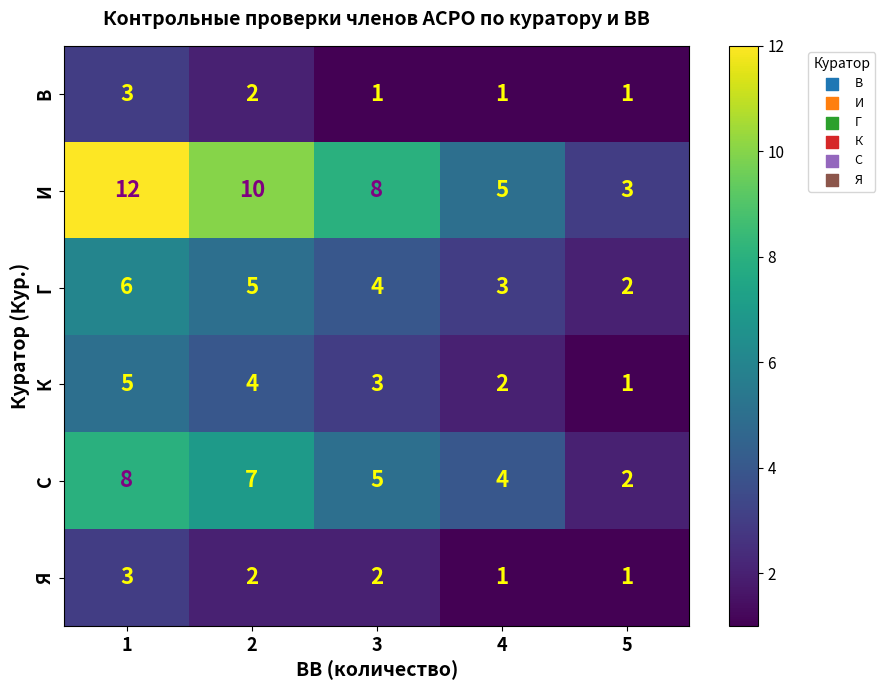

Which series has the largest range (max minus min)?

И